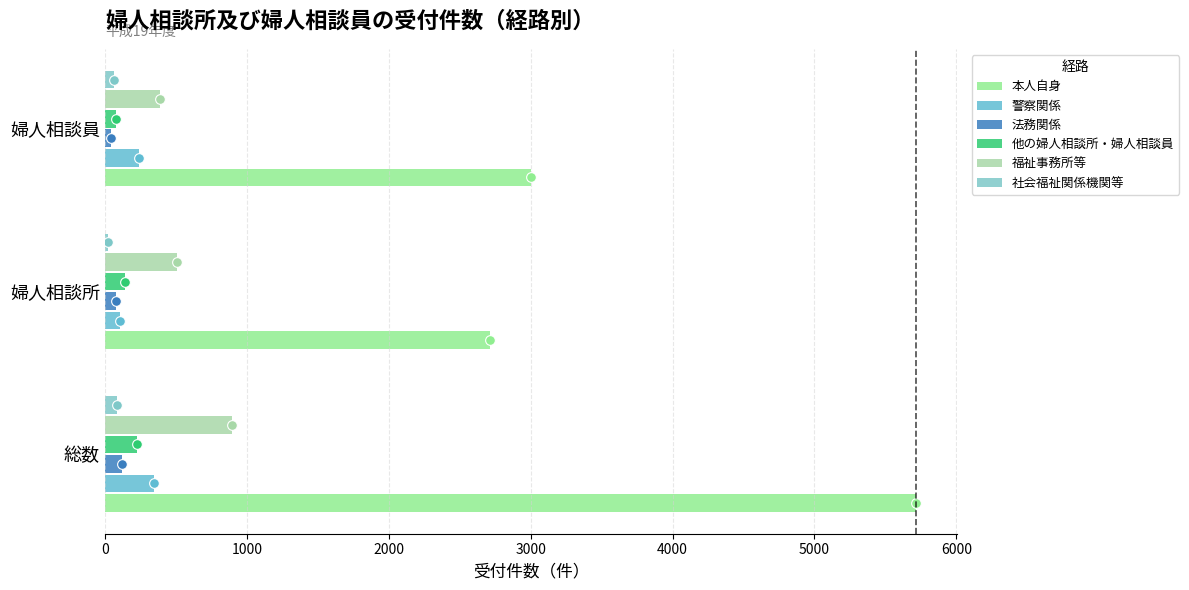

How many data points in 他の婦人相談所・婦人相談員 are less than 142?

1